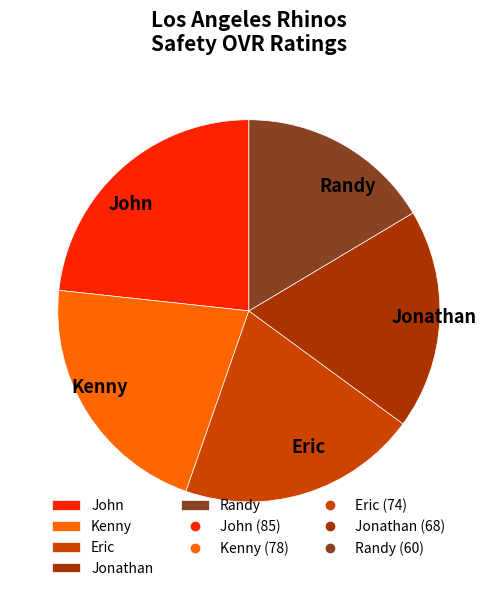

Do Jonathan and Kenny together represent more than half of the pie?

No